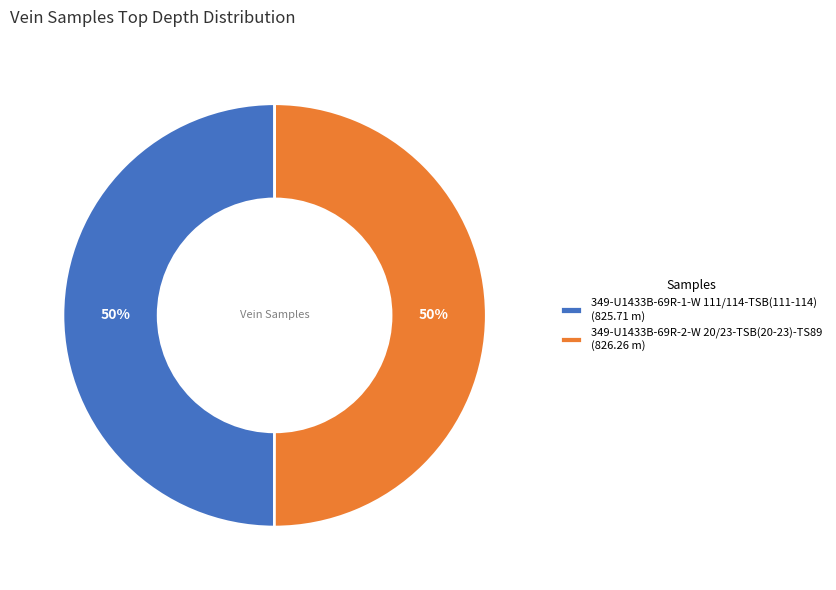

What is the ratio of the value at 349-U1433B-69R-1-W 111/114-TSB(111-114) (825.71 m) to the value at 349-U1433B-69R-2-W 20/23-TSB(20-23)-TS89 (826.26 m)?

1.0